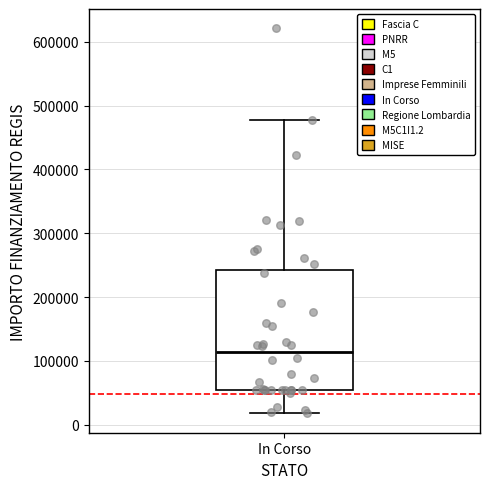

Where is the lower edge of the box for In Corso on the y-axis? The values are not printed on the chart, so give them approximately, as read against the axis.

60000